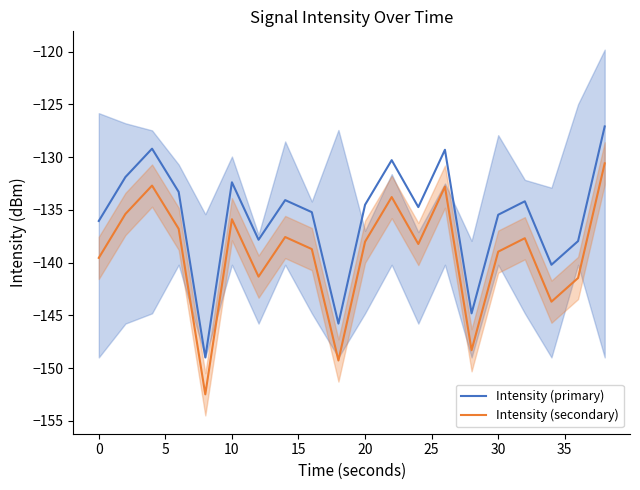

Is this an area chart (filled region under the line)?

No